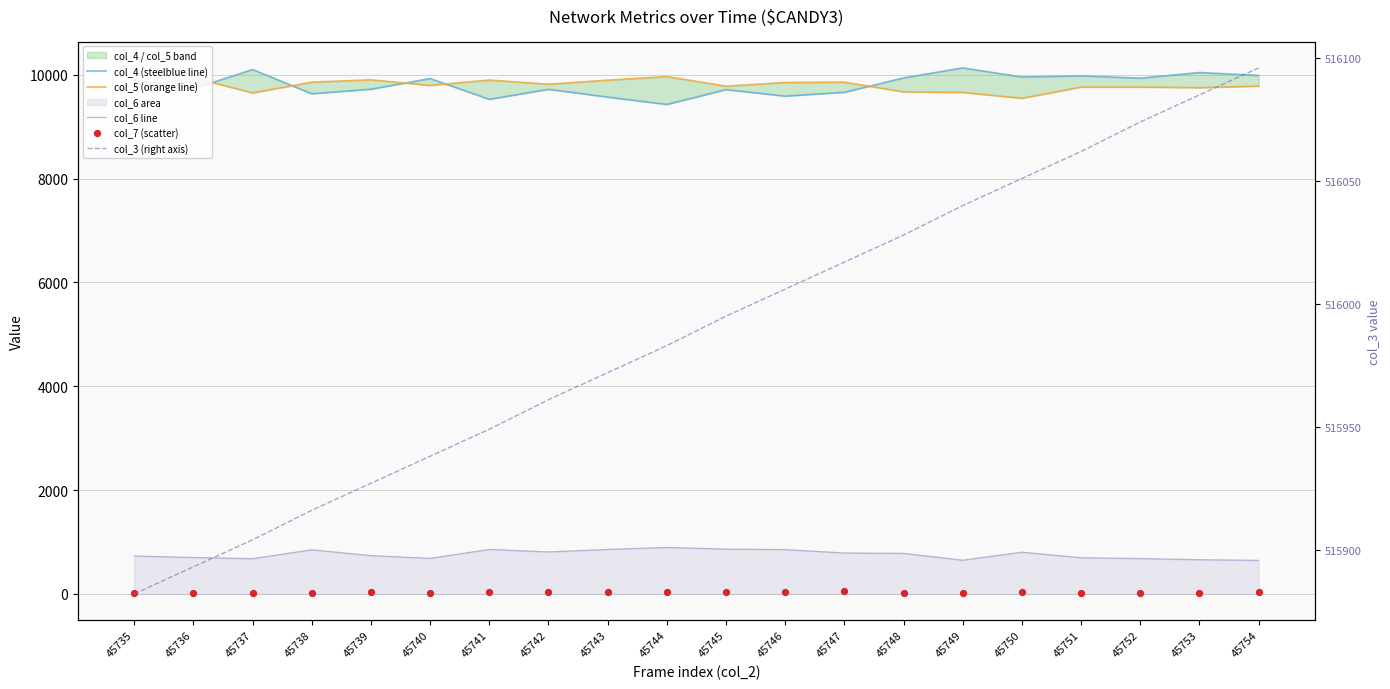

Is the value of col_4 (steelblue line) at 45736 greater than the value of col_5 (orange line) at 45737?

Yes